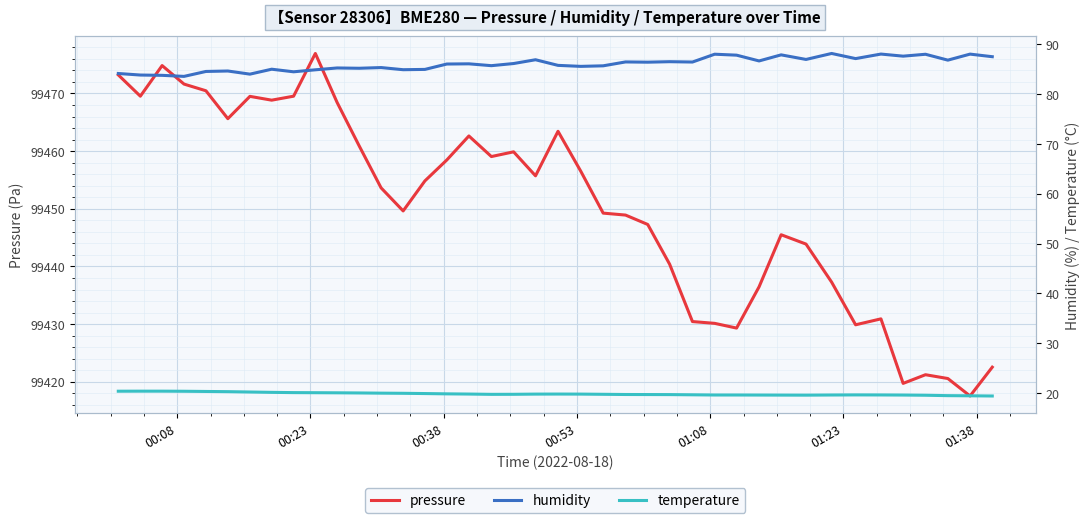

What is the lowest value of the pressure series?

99417.5